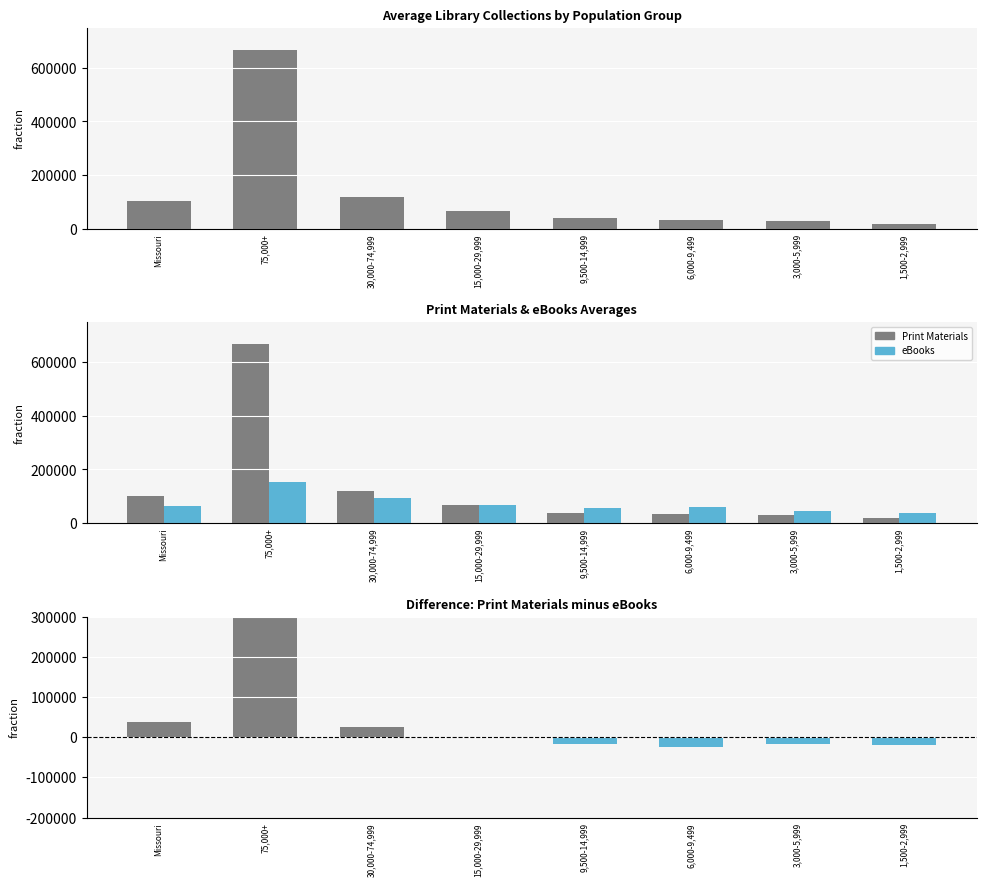

How many data points in Print Materials are above 65600?

4